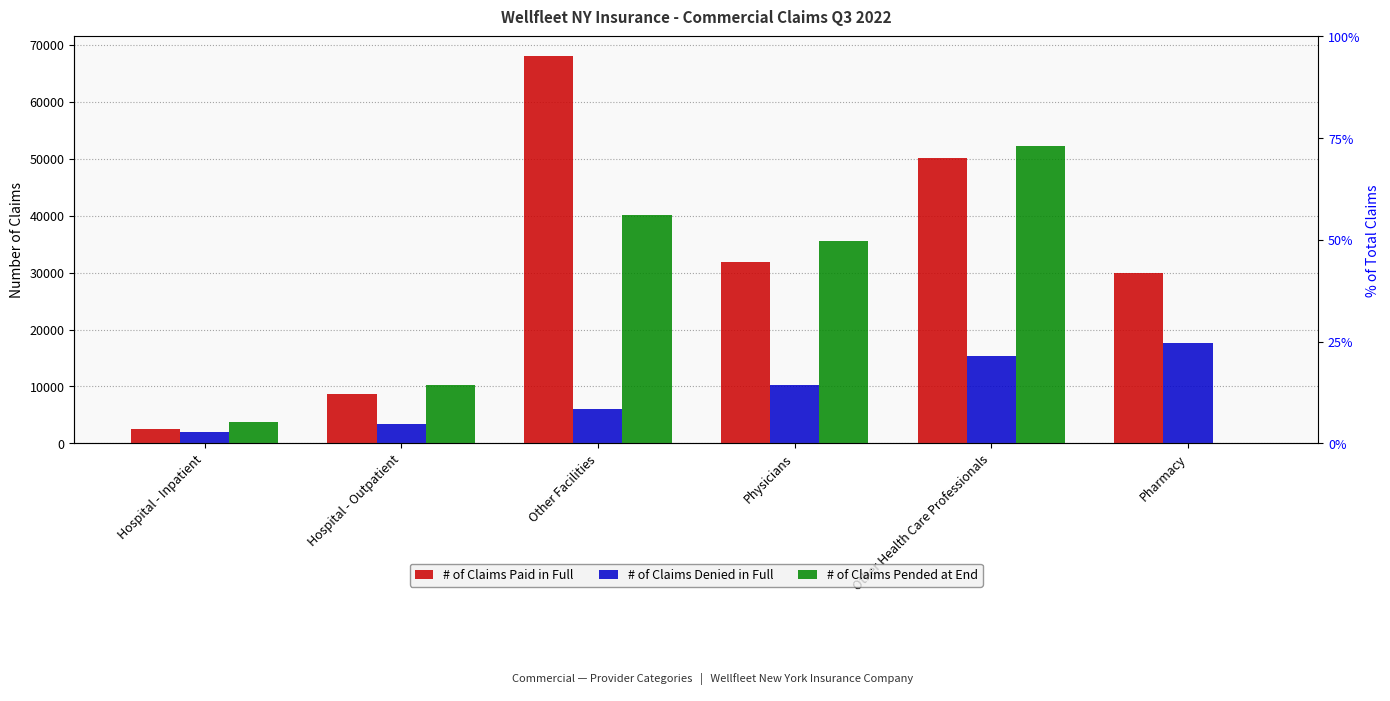

Does the chart contain stacked bars?

No